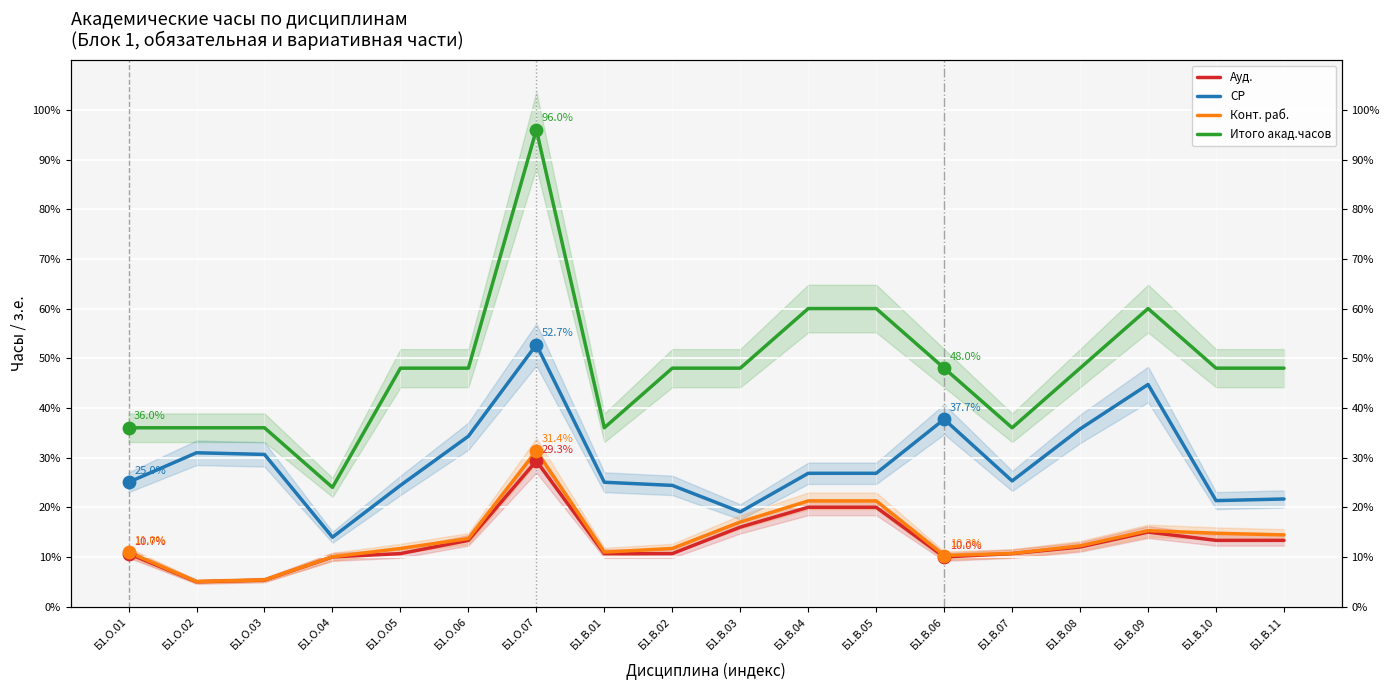

At which category is the sum across all series the highest?

Б1.О.07